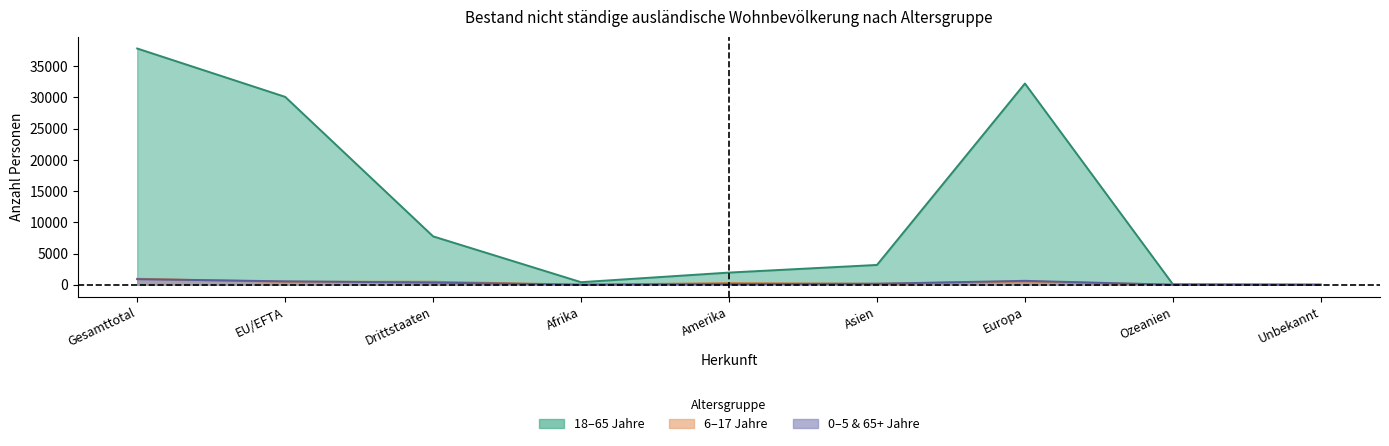

What is the total value across all series at Drittstaaten?

8565